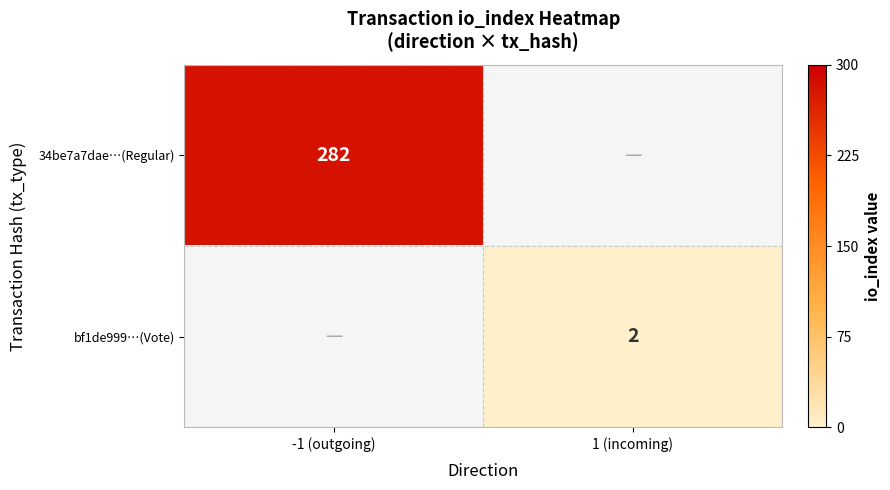

Is it true that bf1de999…(Vote) equals 2 at 1 (incoming)?

True